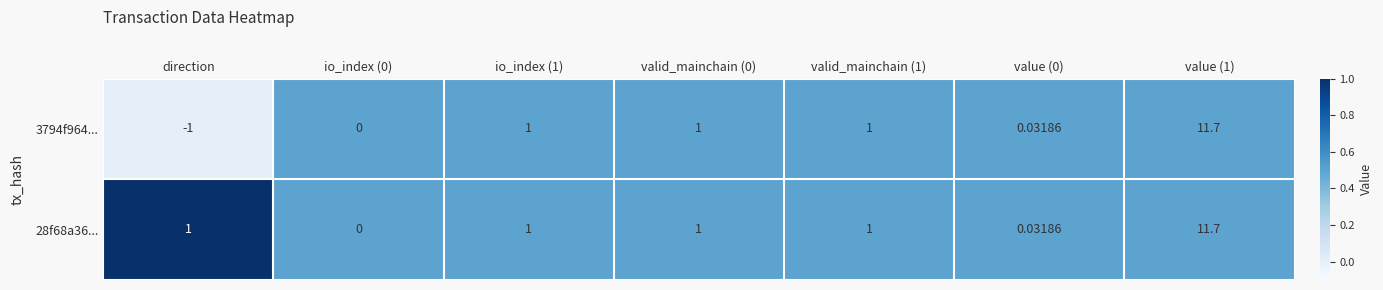

At which category is the sum across all series the highest?

value (1)